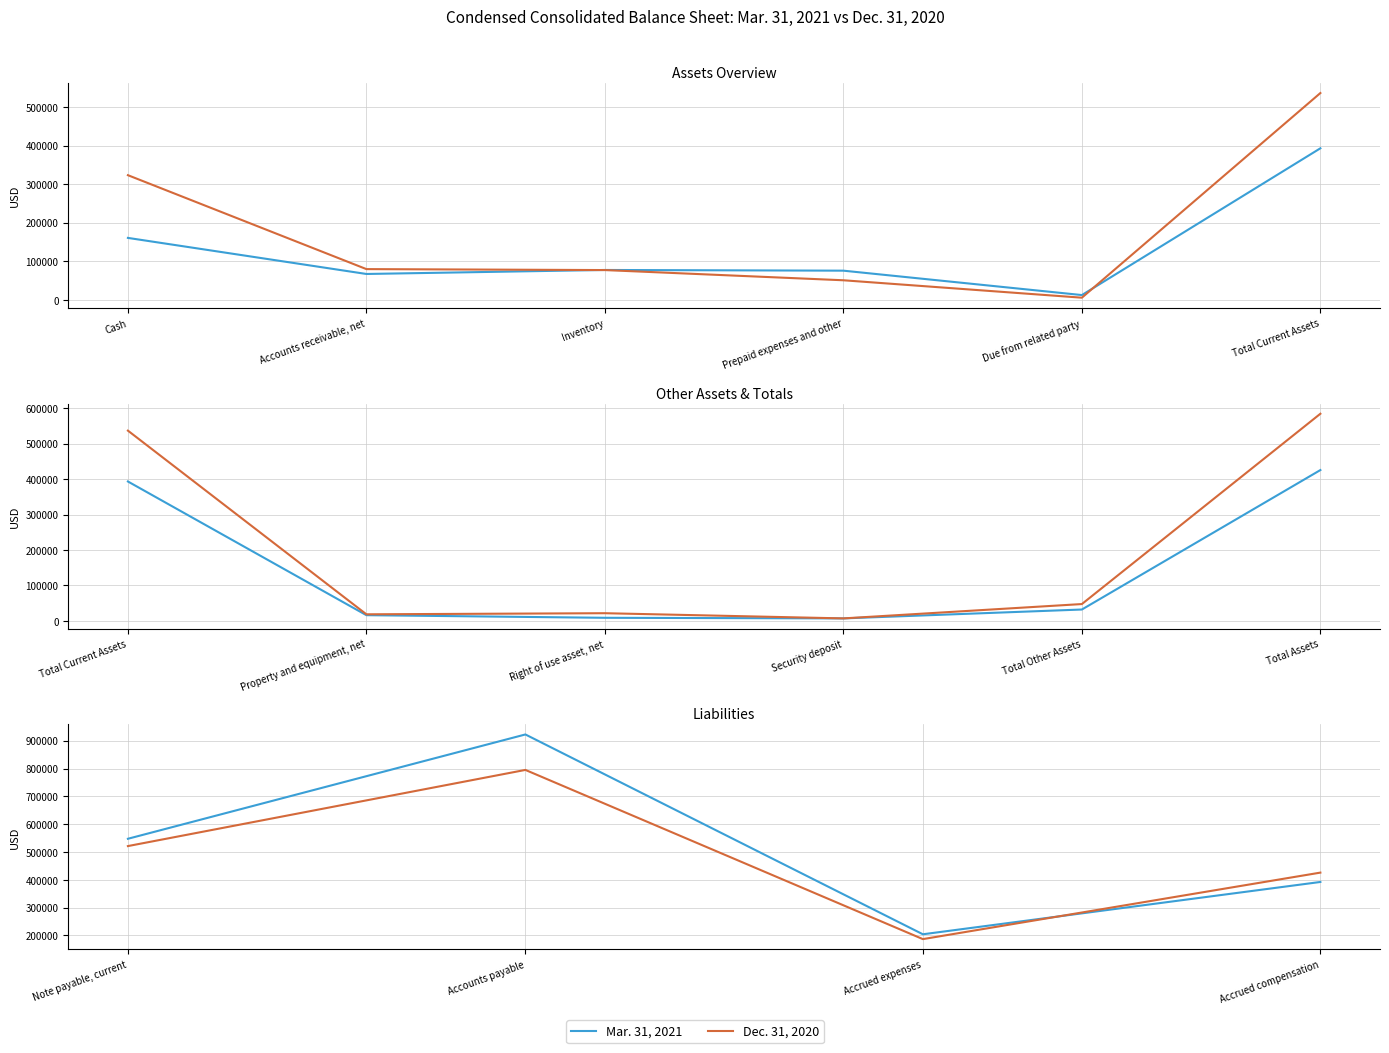

True or false: Dec. 31, 2020 has more than 2 interior local peaks.

False